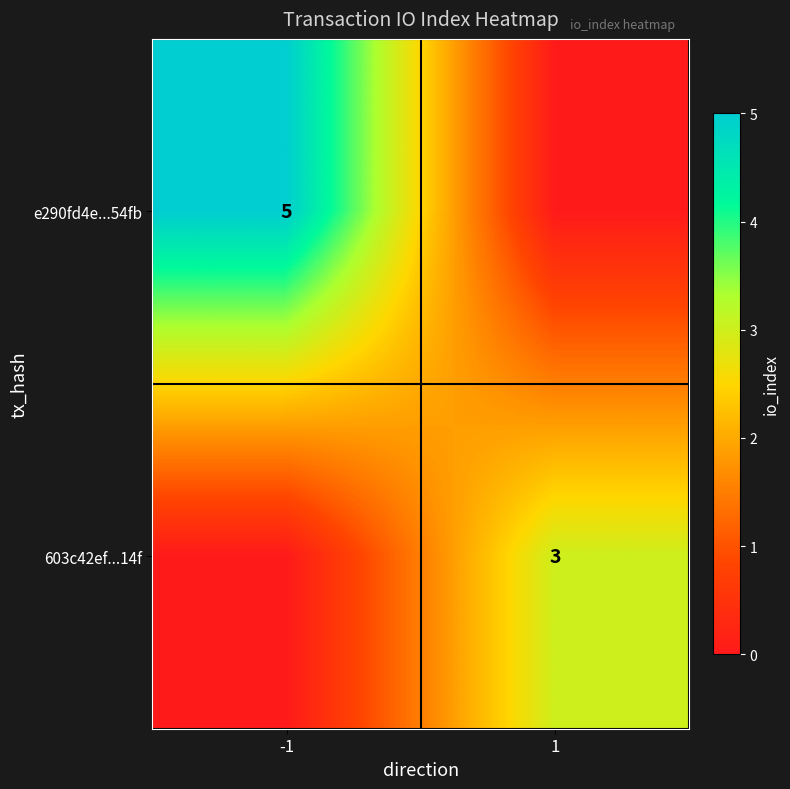

Which has a higher value, -1 or 1?

-1